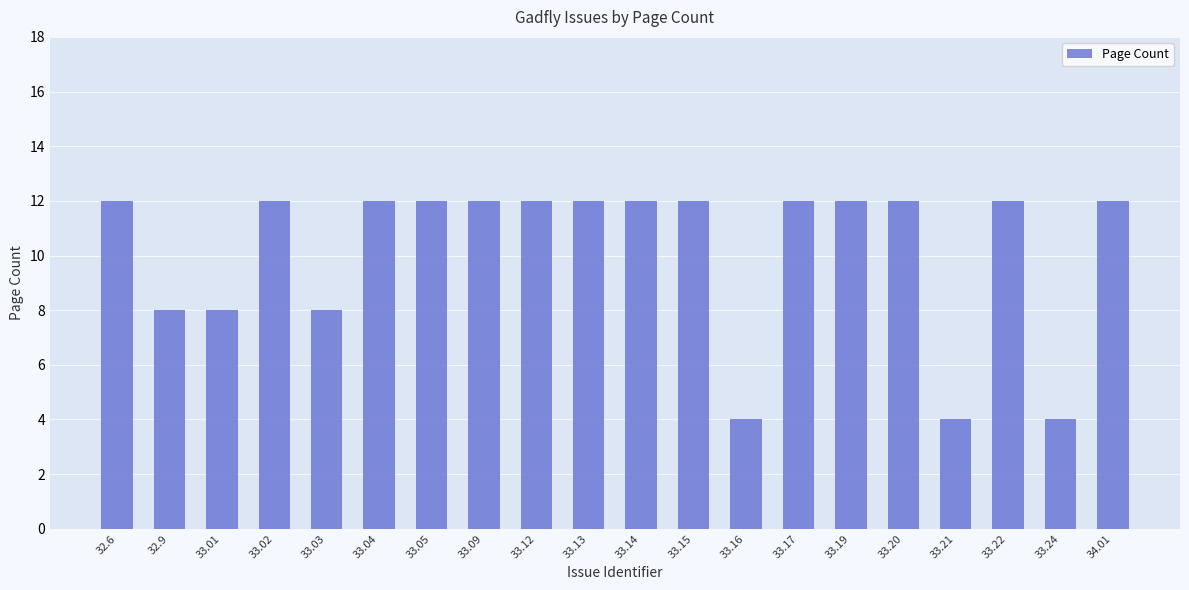

True or false: the data shows 3 at 33.09.

False